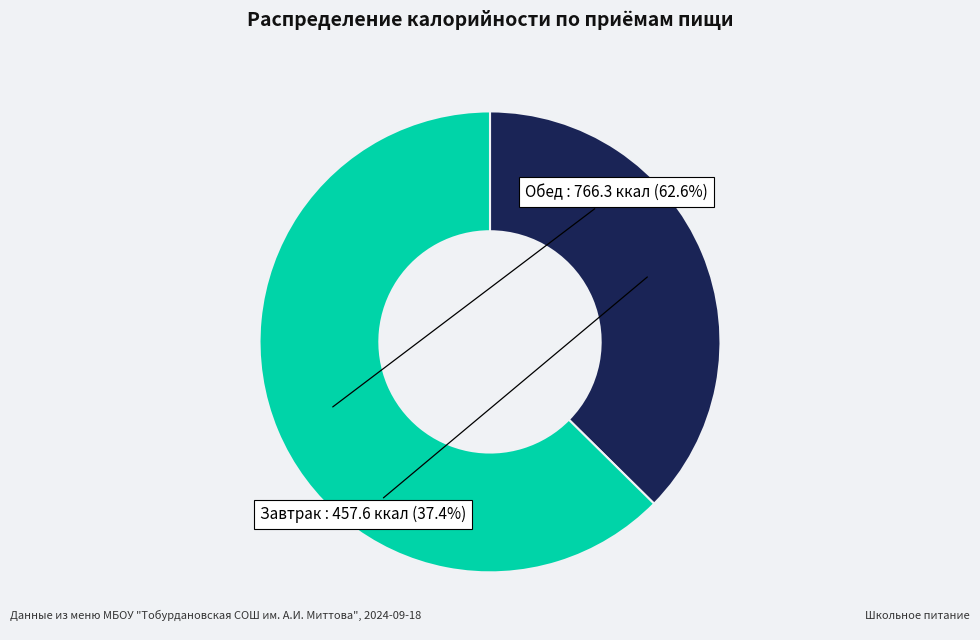

Count the number of slices in the pie.

2